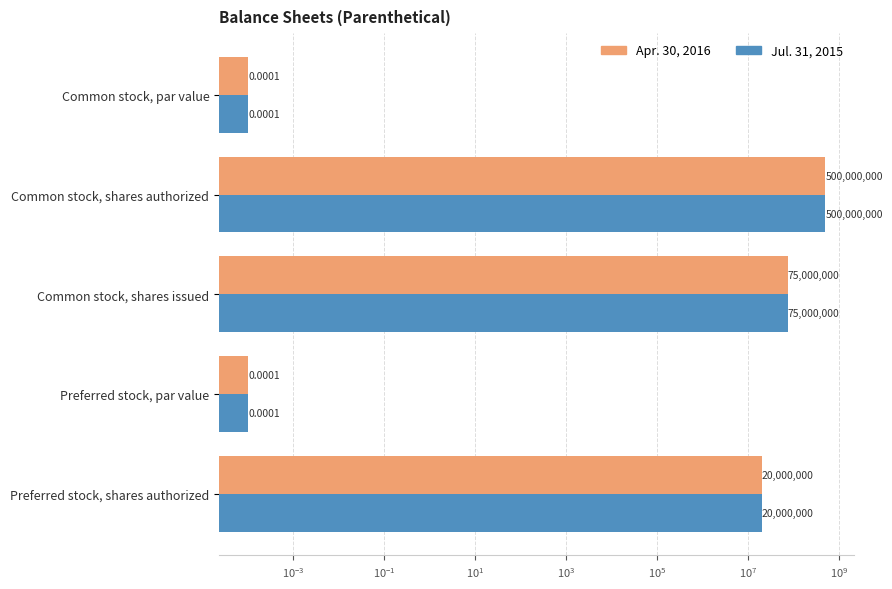

What is the difference between the maximum and minimum values in the Apr. 30, 2016 series?

500000000.0